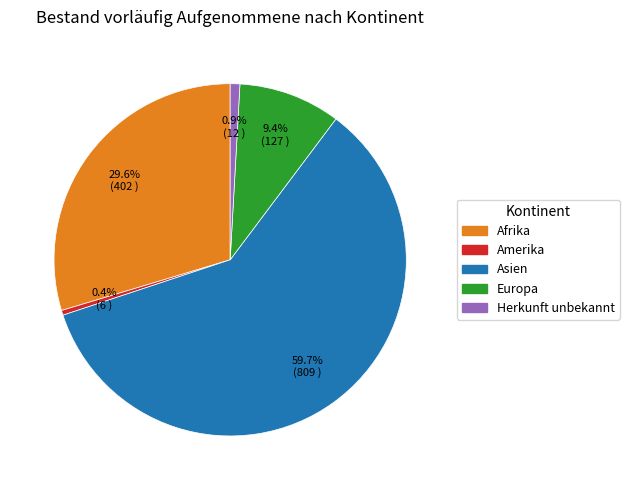

To the nearest percent, what is the difference between the largest and smallest slice percentages?

59%